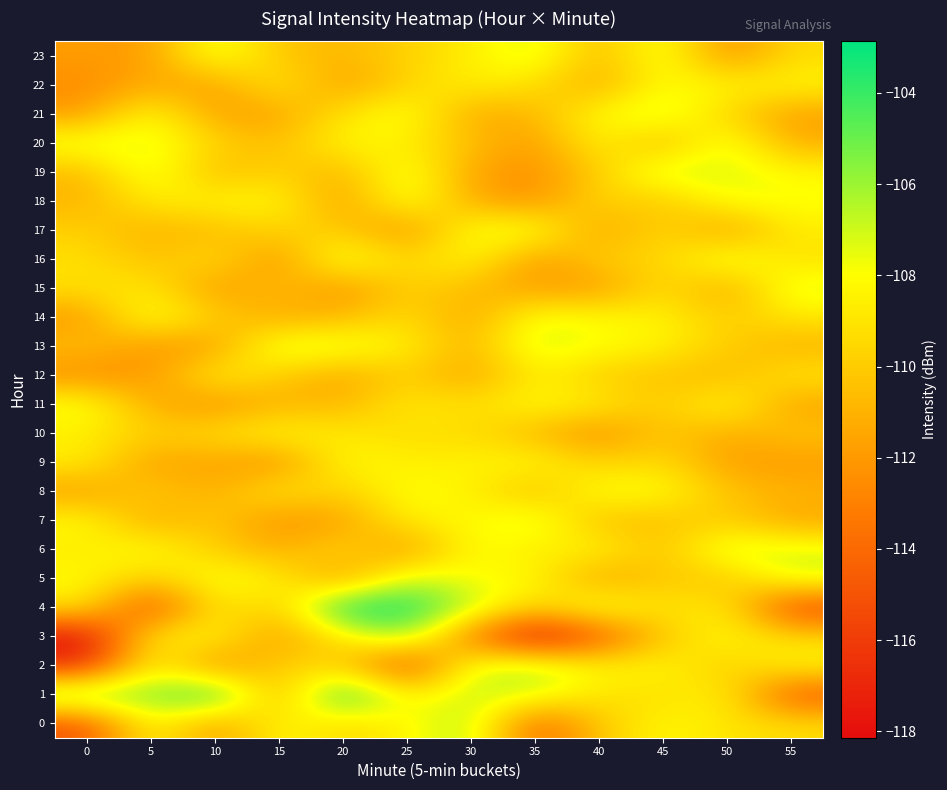

Reading left to right, extract all data points from this chart.

0: 0=-115.0	5=-107.7	10=-112.1	15=-107.9	20=-109.6	25=-108.4	30=-106.2	35=-114.4	40=-110.1	45=-108.1	50=-109.0	55=-109.3
1: 0=-104.8	5=-105.6	10=-103.1	15=-111.6	20=-102.9	25=-108.6	30=-106.8	35=-107.1	40=-109.0	45=-109.3	50=-108.4	55=-115.0
2: 0=-116.6	5=-108.0	10=-112.9	15=-109.7	20=-109.9	25=-115.7	30=-107.2	35=-106.5	40=-108.4	45=-108.1	50=-110.1	55=-108.1
3: 0=-118.1	5=-108.6	10=-108.1	15=-112.2	20=-108.7	25=-105.6	30=-113.4	35=-118.1	40=-115.0	45=-110.2	50=-107.9	55=-109.6
4: 0=-109.0	5=-115.7	10=-108.7	15=-110.2	20=-102.9	25=-103.1	30=-106.5	35=-109.9	40=-107.1	45=-109.3	50=-108.6	55=-115.7
5: 0=-108.0	5=-110.0	10=-107.5	15=-108.5	20=-112.1	25=-106.8	30=-108.1	35=-107.9	40=-111.9	45=-110.0	50=-110.4	55=-107.1
6: 0=-108.8	5=-107.7	10=-110.0	15=-111.3	20=-109.3	25=-112.3	30=-107.7	35=-108.9	40=-108.1	45=-110.5	50=-106.8	55=-107.3
7: 0=-108.0	5=-111.5	10=-109.9	15=-112.4	20=-111.7	25=-108.6	30=-108.2	35=-106.9	40=-110.7	45=-110.4	50=-109.8	55=-111.5
8: 0=-111.9	5=-109.8	10=-111.3	15=-108.6	20=-110.0	25=-107.7	30=-108.5	35=-110.8	40=-107.7	45=-107.8	50=-110.3	55=-110.9
9: 0=-108.6	5=-111.8	10=-111.5	15=-112.6	20=-107.9	25=-108.7	30=-108.4	35=-108.0	40=-109.9	45=-109.2	50=-111.8	55=-112.0
10: 0=-108.6	5=-109.8	10=-109.3	15=-108.1	20=-108.8	25=-109.3	30=-109.3	35=-110.8	40=-112.5	45=-110.0	50=-111.4	55=-110.2
11: 0=-107.5	5=-111.3	10=-112.3	15=-111.0	20=-110.9	25=-108.7	30=-109.3	35=-108.0	40=-108.7	45=-110.2	50=-107.8	55=-111.7
12: 0=-112.5	5=-112.1	10=-108.3	15=-109.9	20=-111.7	25=-109.6	30=-111.7	35=-108.5	40=-110.0	45=-110.4	50=-110.8	55=-108.9
13: 0=-110.5	5=-112.1	10=-111.9	15=-106.9	20=-107.2	25=-108.5	30=-111.1	35=-106.8	40=-108.0	45=-108.4	50=-110.0	55=-111.0
14: 0=-112.1	5=-107.2	10=-109.9	15=-111.4	20=-110.8	25=-109.2	30=-111.6	35=-107.5	40=-108.1	45=-108.3	50=-110.1	55=-108.9
15: 0=-109.2	5=-108.8	10=-112.1	15=-110.2	20=-112.4	25=-109.7	30=-110.7	35=-111.8	40=-112.0	45=-109.1	50=-111.6	55=-107.1
16: 0=-109.2	5=-110.6	10=-109.1	15=-112.5	20=-106.9	25=-109.8	30=-108.0	35=-112.2	40=-109.7	45=-109.7	50=-107.0	55=-109.2
17: 0=-109.8	5=-111.1	10=-110.7	15=-109.5	20=-110.0	25=-112.5	30=-107.7	35=-107.3	40=-111.8	45=-109.3	50=-112.0	55=-108.6
18: 0=-111.0	5=-108.7	10=-108.3	15=-108.0	20=-112.0	25=-107.2	30=-111.3	35=-112.4	40=-109.3	45=-110.4	50=-107.7	55=-107.8
19: 0=-110.8	5=-106.9	10=-110.9	15=-109.6	20=-111.1	25=-107.0	30=-111.7	35=-112.4	40=-110.0	45=-106.7	50=-107.3	55=-108.2
20: 0=-107.3	5=-107.3	10=-109.5	15=-110.8	20=-108.0	25=-108.7	30=-110.4	35=-112.1	40=-108.2	45=-111.1	50=-107.0	55=-111.2
21: 0=-111.9	5=-107.7	10=-111.7	15=-111.6	20=-109.1	25=-107.4	30=-111.5	35=-110.8	40=-108.0	45=-106.8	50=-109.7	55=-111.8
22: 0=-112.6	5=-111.3	10=-111.9	15=-108.6	20=-111.9	25=-109.6	30=-108.5	35=-109.2	40=-111.5	45=-107.8	50=-108.4	55=-108.2
23: 0=-111.9	5=-111.9	10=-107.1	15=-110.3	20=-110.8	25=-109.7	30=-108.7	35=-106.9	40=-110.9	45=-107.1	50=-112.5	55=-109.3